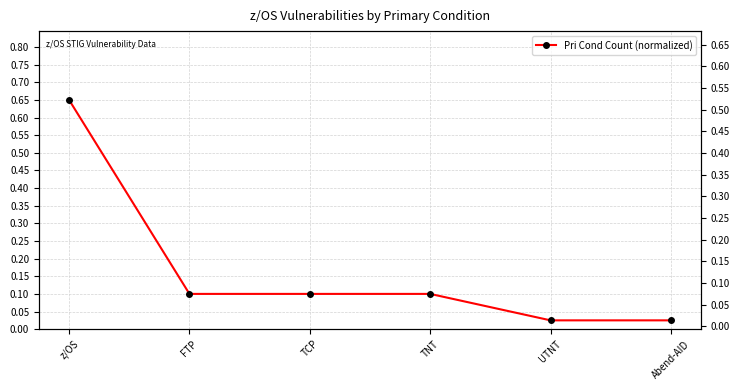

Rank the categories by value from highest to lowest.

z/OS, FTP, TCP, TNT, UTNT, Abend-AID